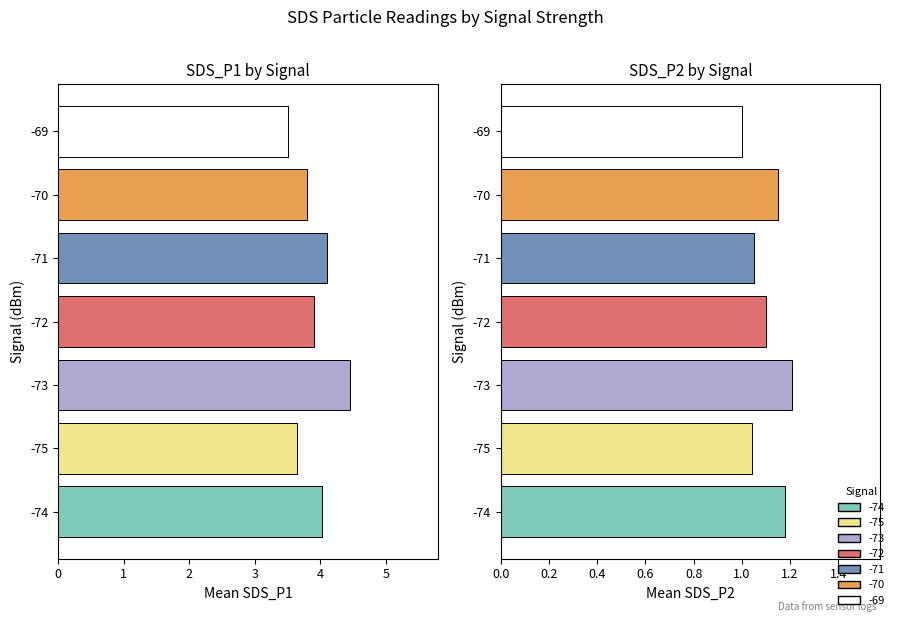

How many data points in SDS_P2 are above 1?

6